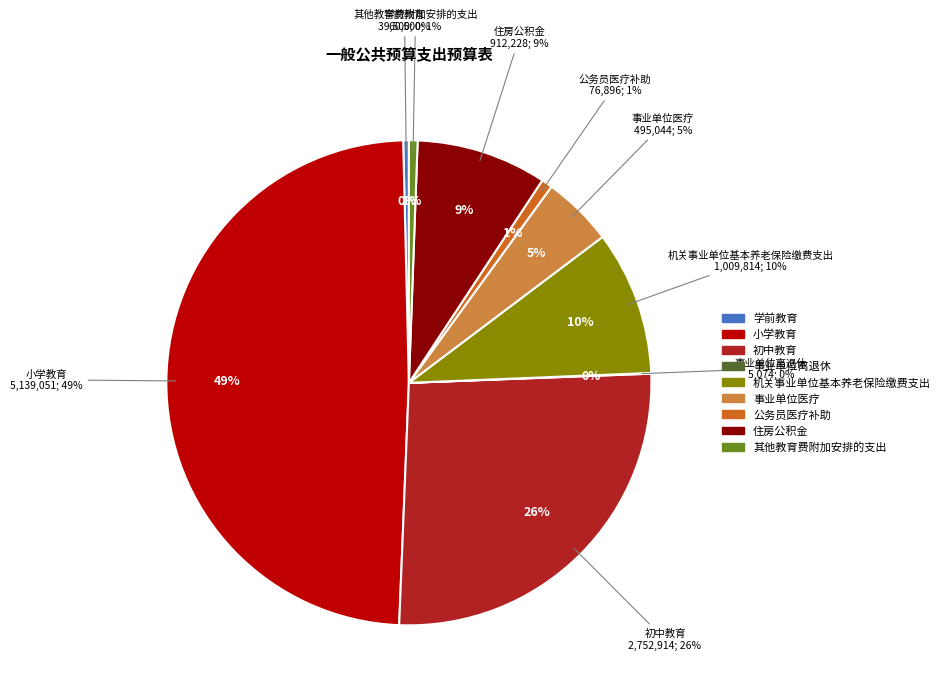

How many slices are in this pie chart?

9